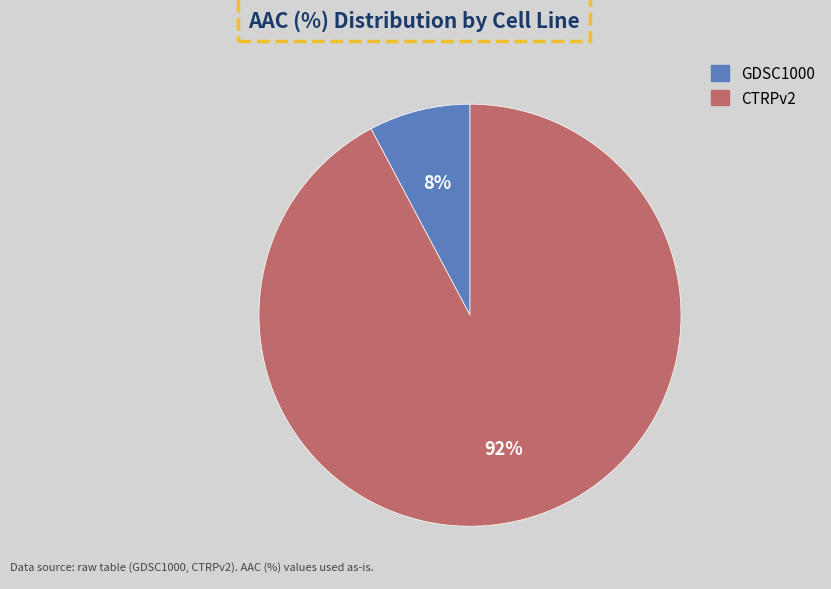

Which category accounts for the majority?

CTRPv2